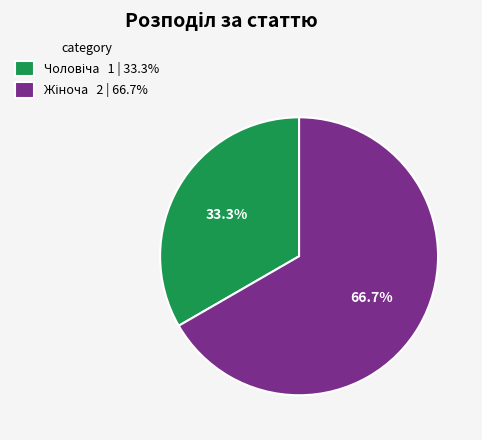

How many slices are in this pie chart?

2